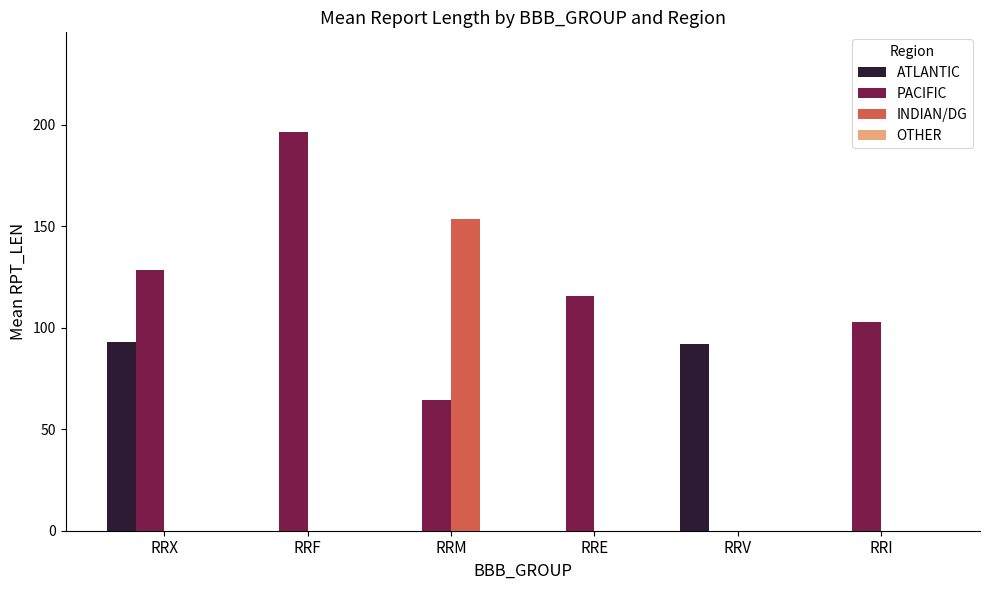

Reading right to left, transcribe all the data shown in this chart.

ATLANTIC: RRI=0.0	RRV=92.0	RRE=0.0	RRM=0.0	RRF=0.0	RRX=93.1
PACIFIC: RRI=103.0	RRV=0.0	RRE=115.5	RRM=64.3	RRF=196.5	RRX=128.4
INDIAN/DG: RRI=0.0	RRV=0.0	RRE=0.0	RRM=153.5	RRF=0.0	RRX=0.0